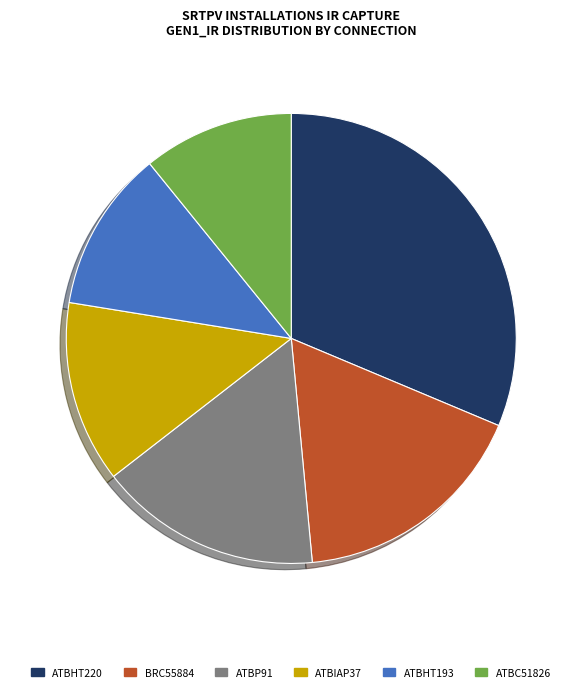

What is the ratio of the value at ATBIAP37 to the value at ATBP91?

0.8